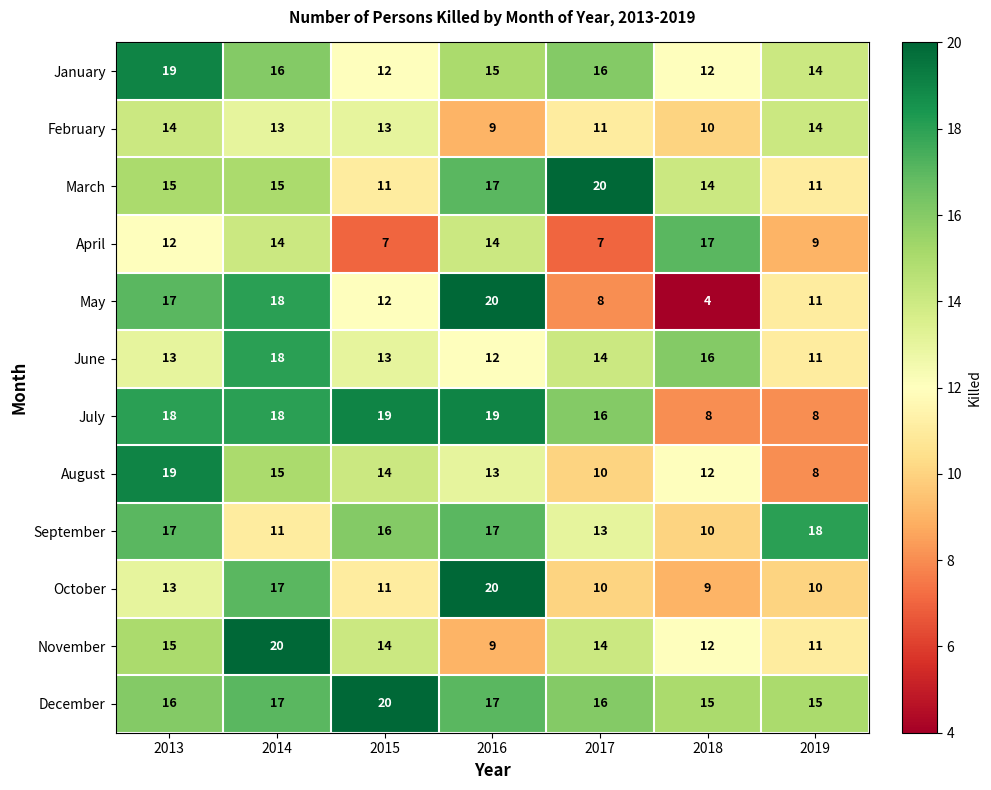

At which label does January reach its peak?

2013